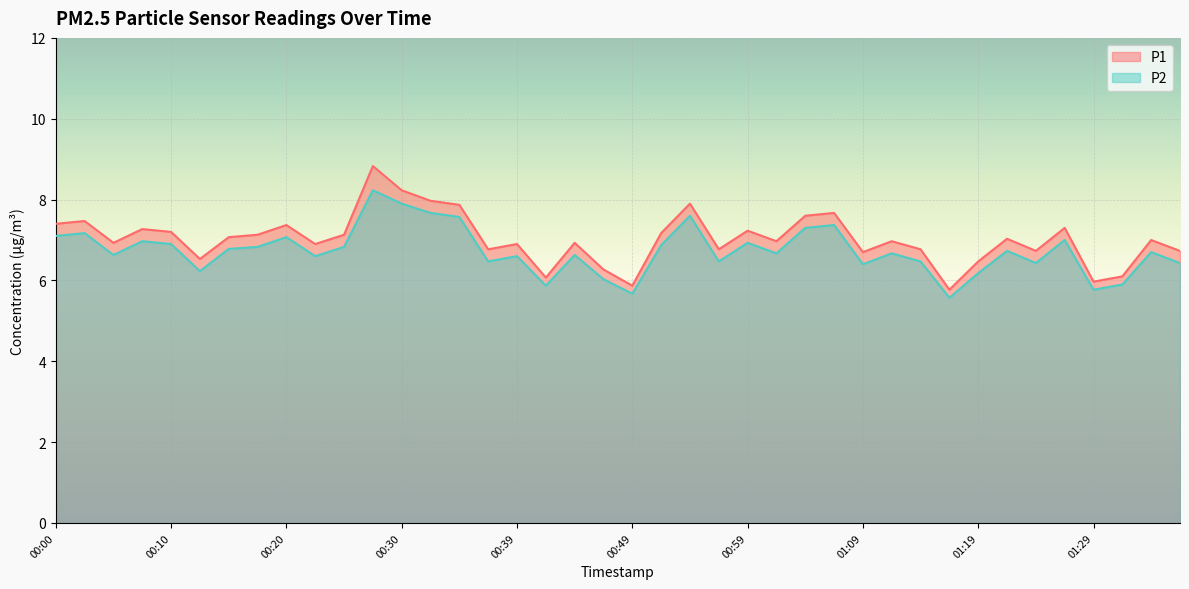

How many lines are shown in the chart?

2